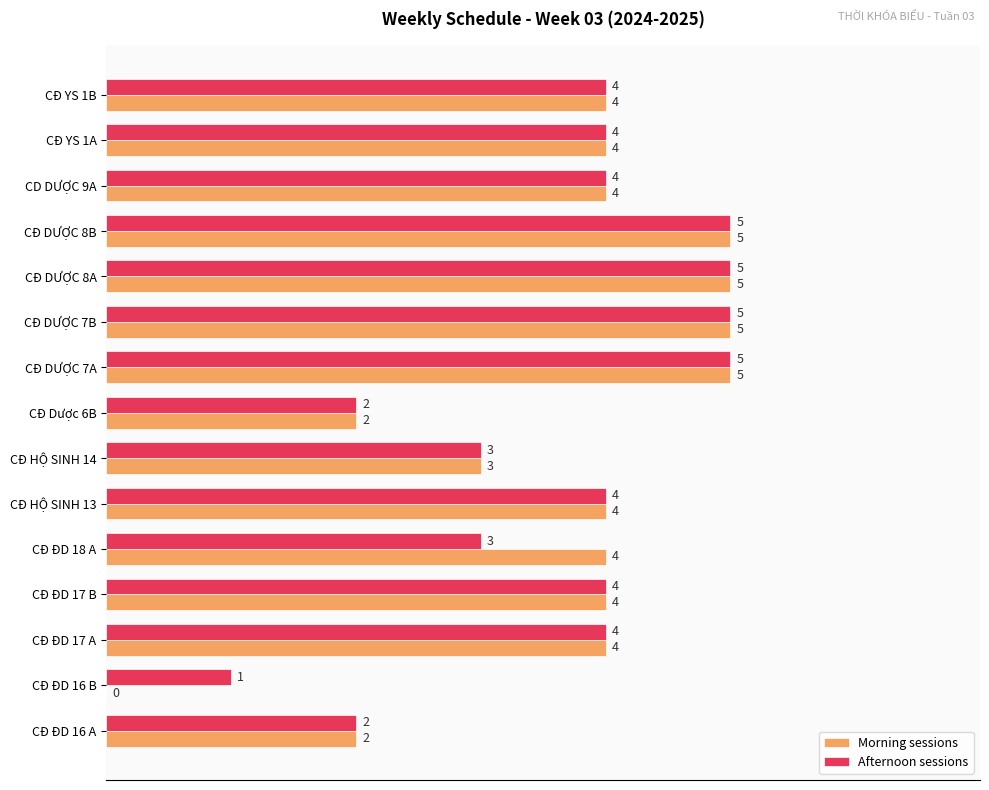

What is the highest value of the Afternoon sessions series?

5